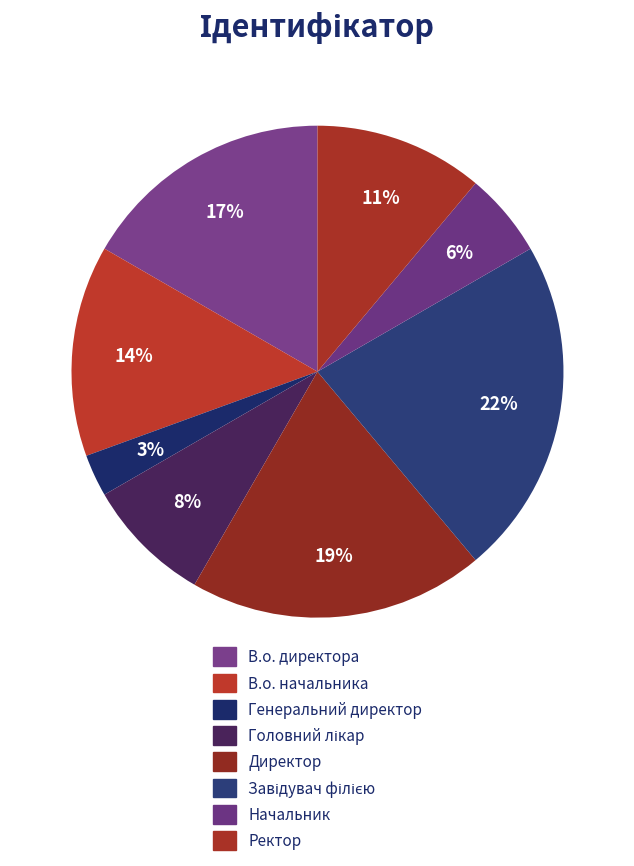

Is there any slice that represents more than half of the pie?

No